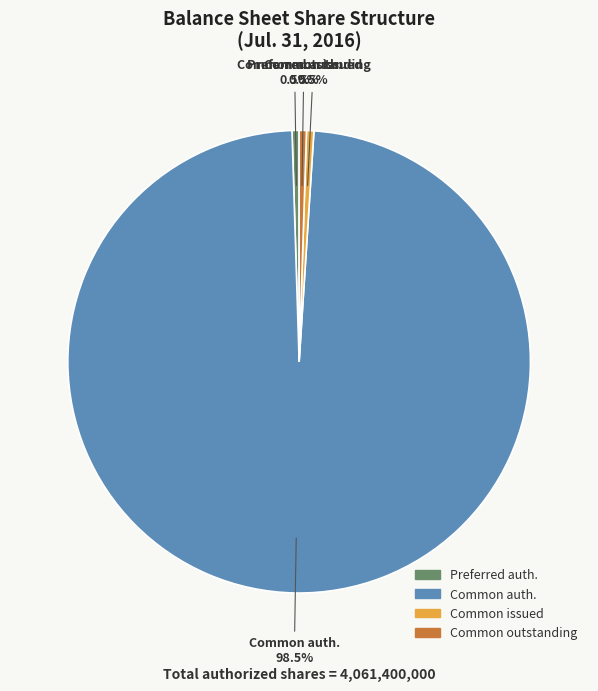

To the nearest percent, what is the average slice percentage?

25%